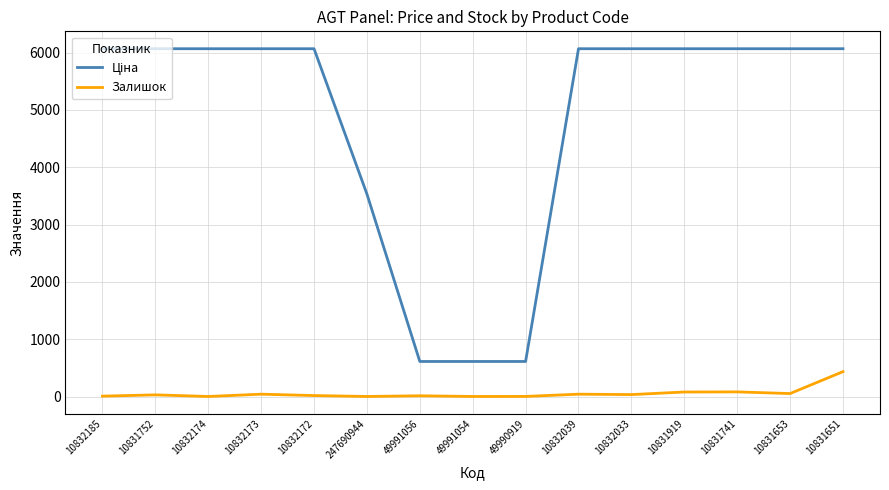

At which category is the sum across all series the highest?

10831651